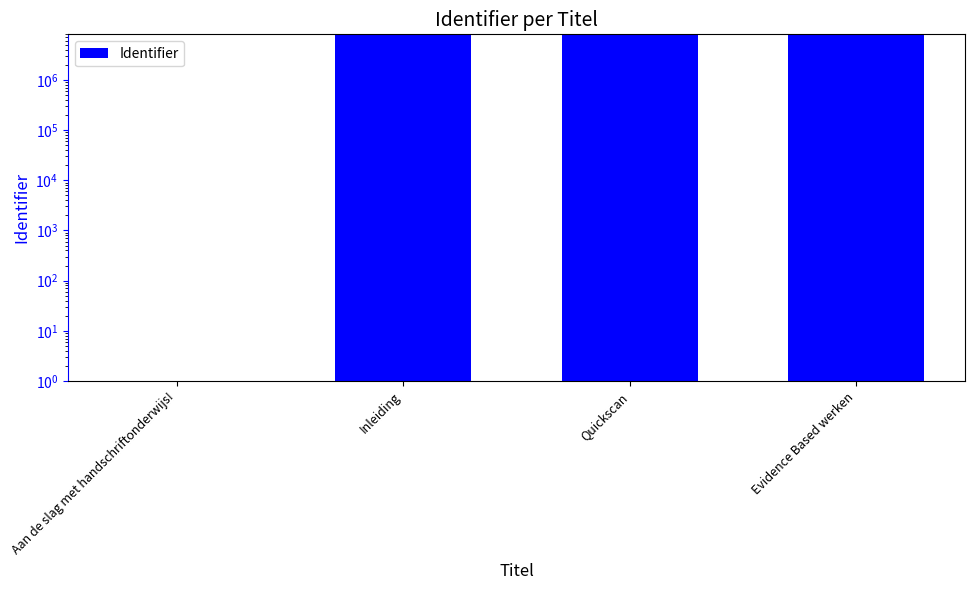

The value at Quickscan is 8042891. True or false?

True